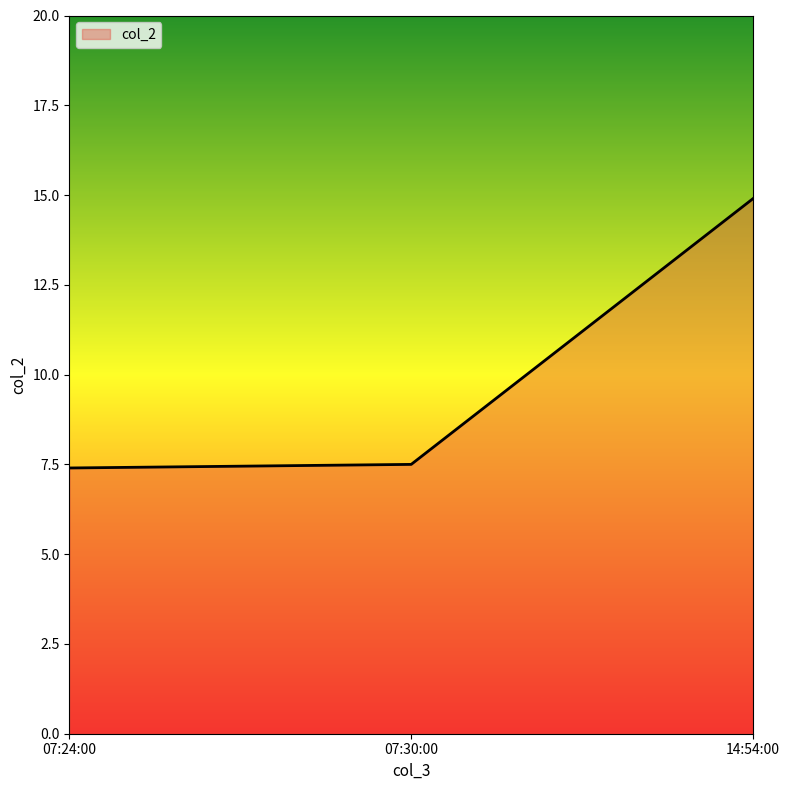

Reading right to left, list all the values displayed in this chart.

14.9	7.5	7.4